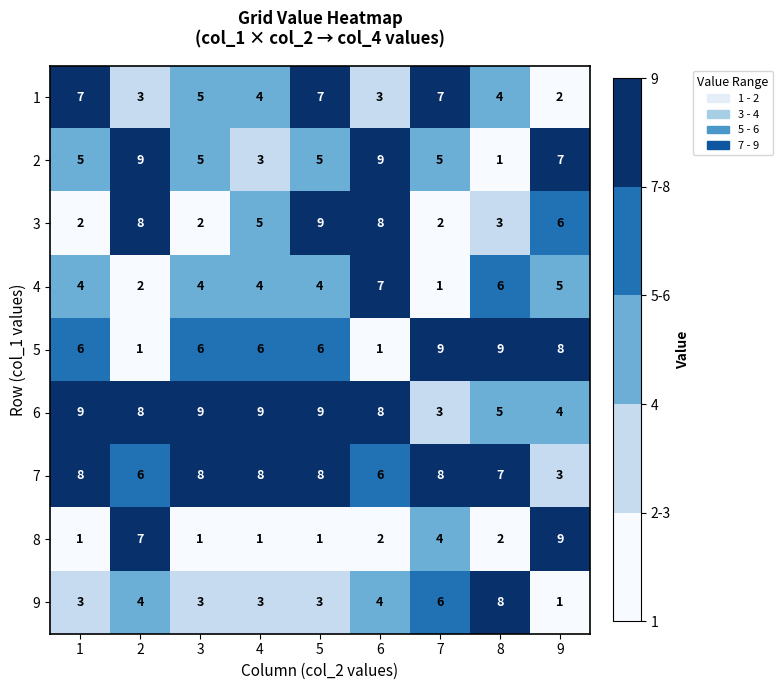

At which category is the sum across all series the highest?

5